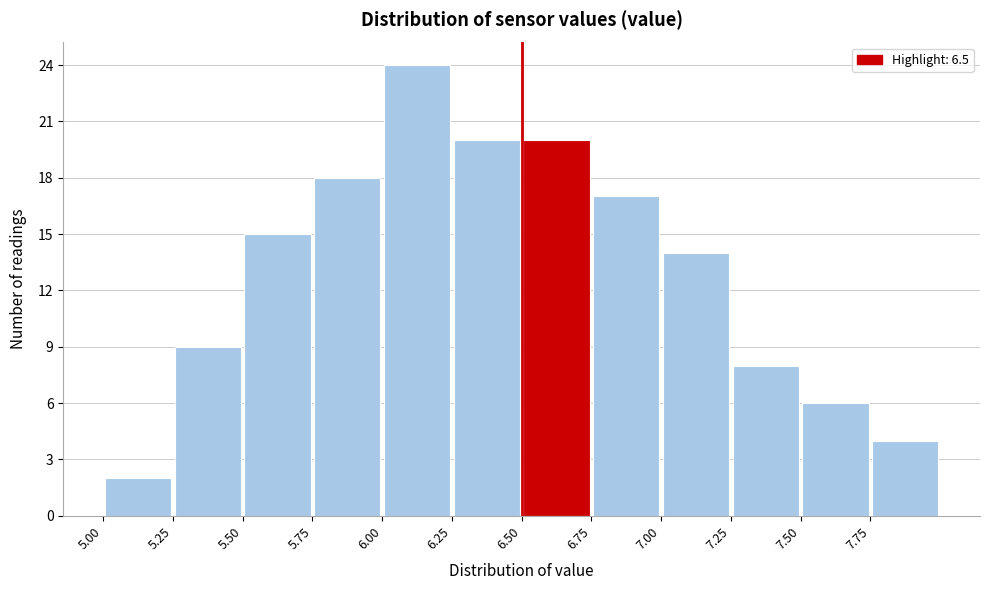

Reading left to right, transcribe this chart: for each bar, give the range it covers on the x-axis and its height. The values are not printed on the chart, so give them approximately, as read against the axis.

5.00 to 5.25: 2
5.25 to 5.50: 9
5.50 to 5.75: 15
5.75 to 6.00: 18
6.00 to 6.25: 24
6.25 to 6.50: 20
6.50 to 6.75: 20
6.75 to 7.00: 17
7.00 to 7.25: 14
7.25 to 7.50: 8
7.50 to 7.75: 6
7.75 to 8.00: 4